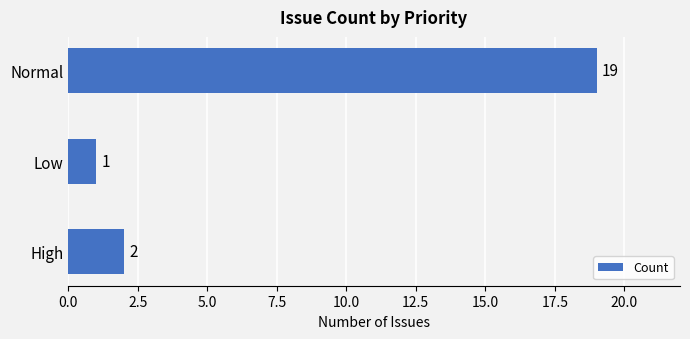

Does the chart contain stacked bars?

No